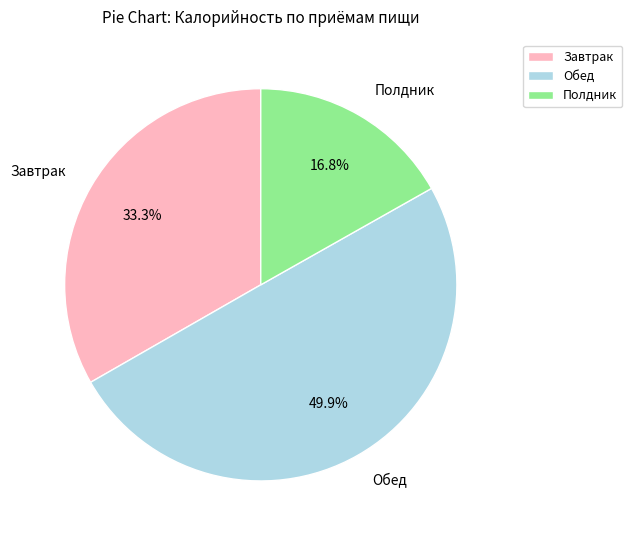

Does Завтрак account for over 50% of the chart?

No